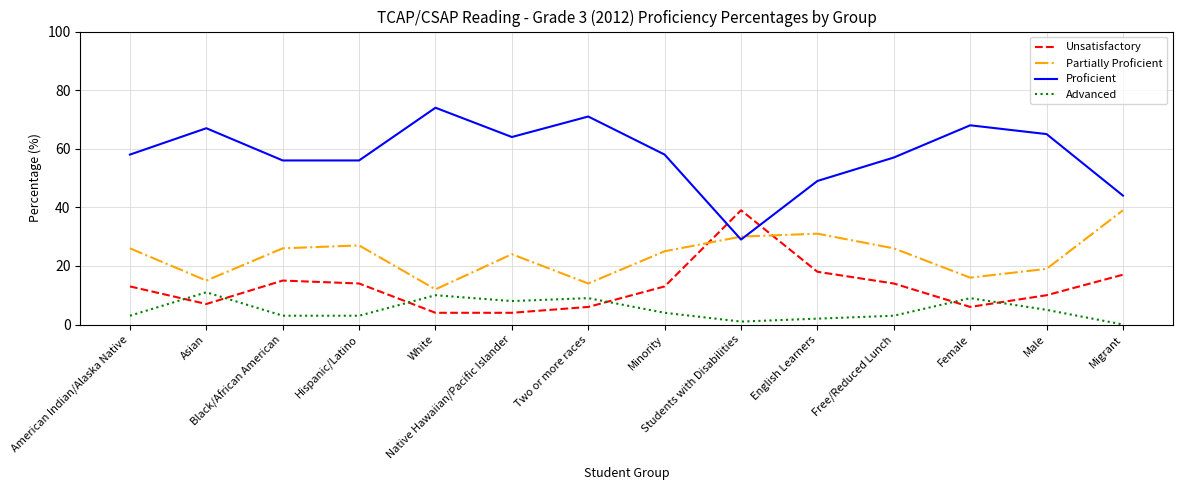

The Partially Proficient series shows 51 at English Learners. True or false?

False